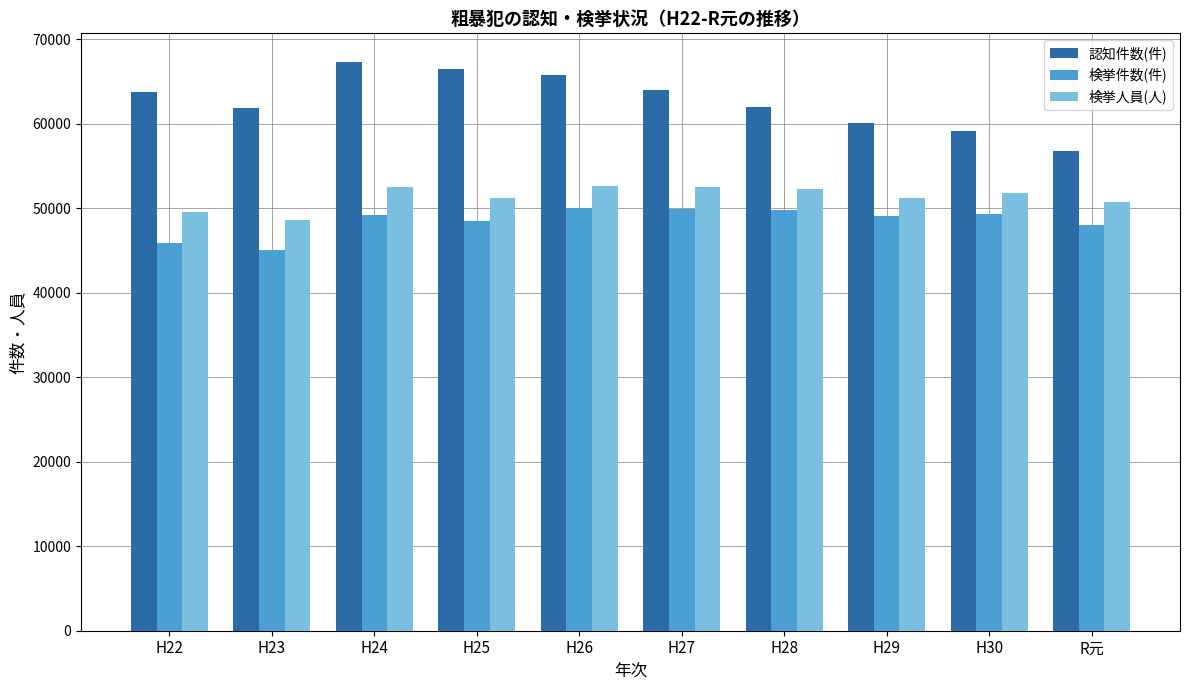

What is the spread (max minus min) of values at H23?

16802